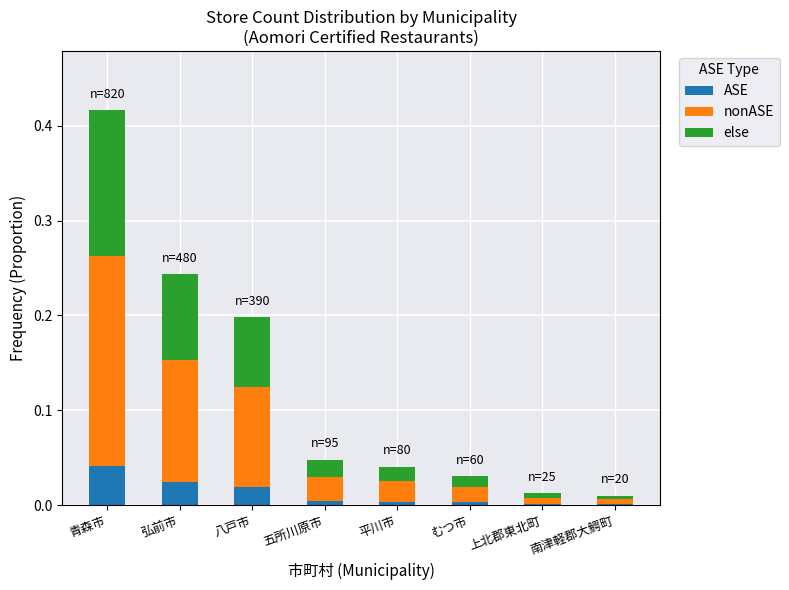

At which category is the sum across all series the highest?

青森市